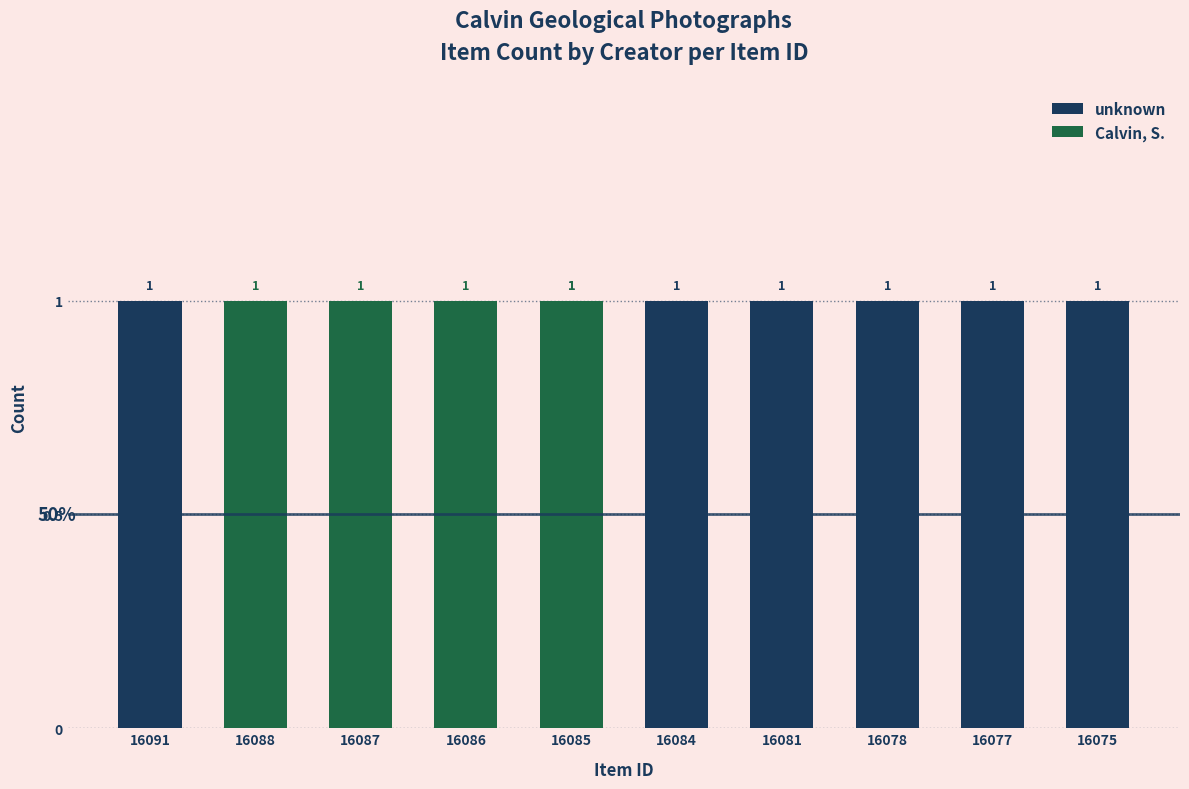

What are all the series names shown in the legend?

unknown, Calvin, S.